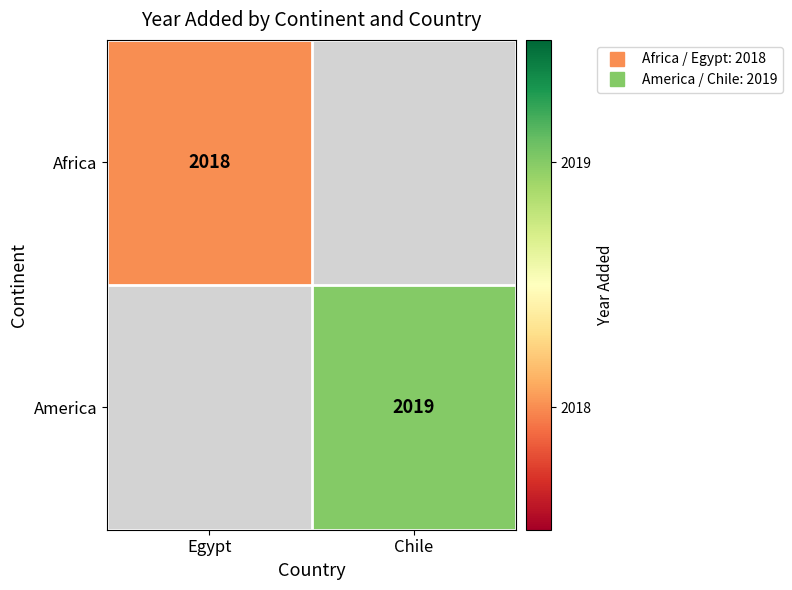

What is the smallest value displayed?

2018.0